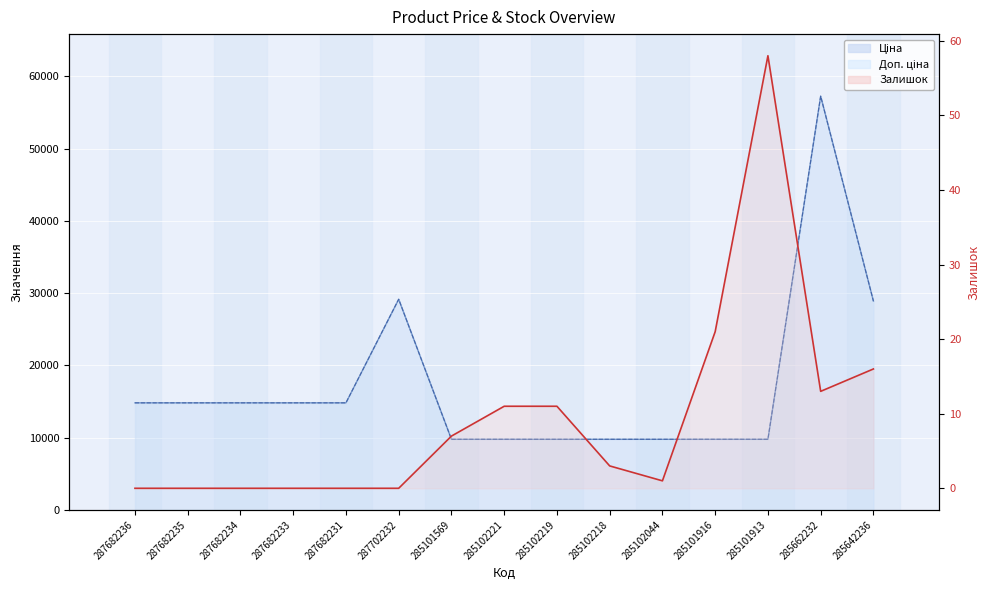

Which category has the lowest value across all series?

287682236